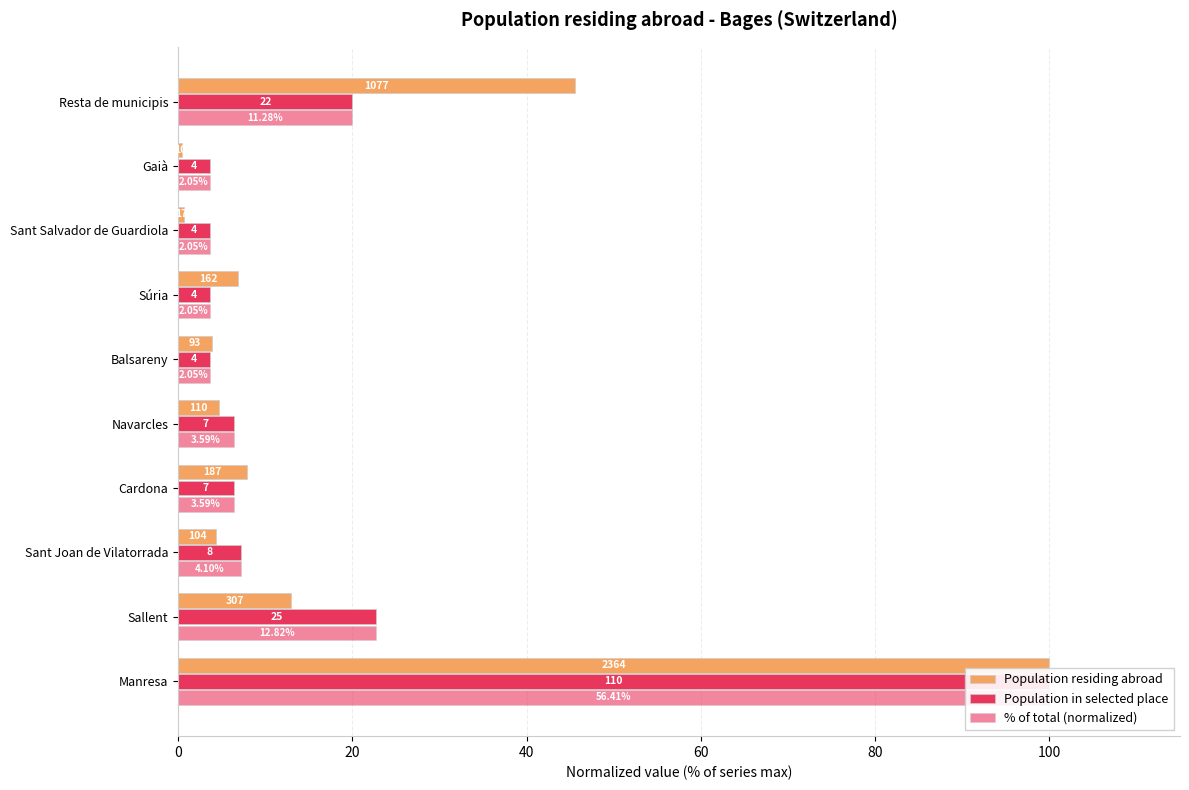

What is the difference between the highest and lowest values at Resta de municipis?

25.6